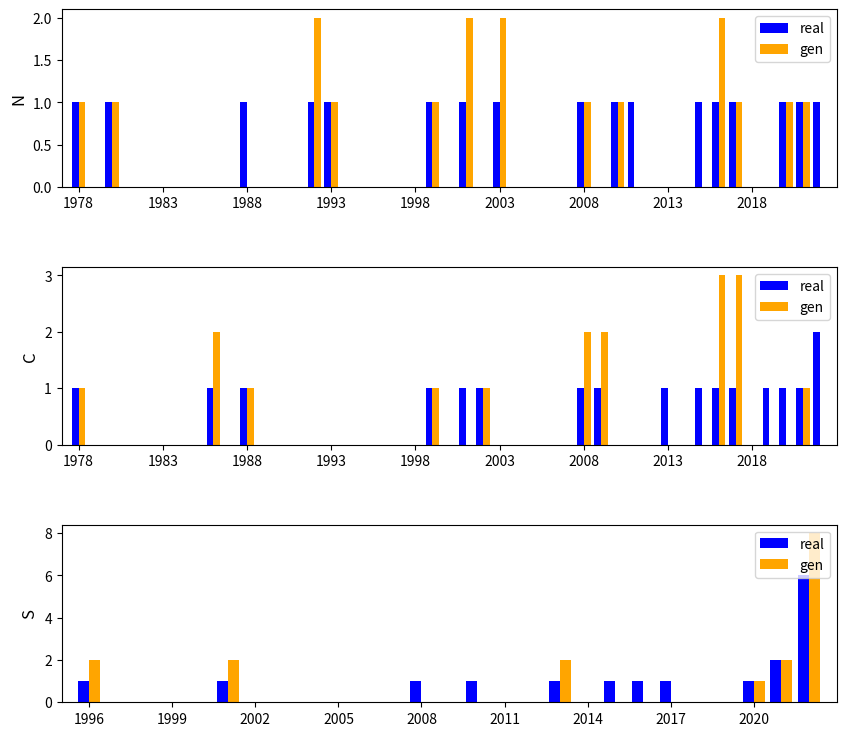

Count the gen values in the range 0 to 1.

22